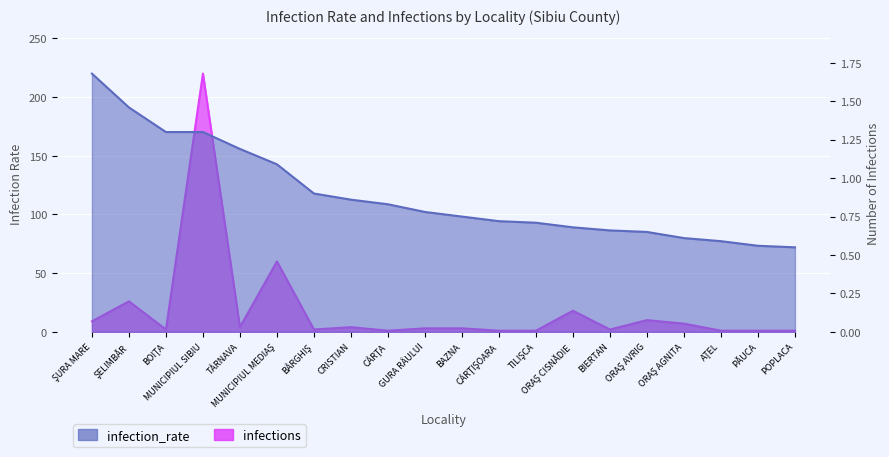

True or false: infection_rate has more than 2 interior local peaks.

False